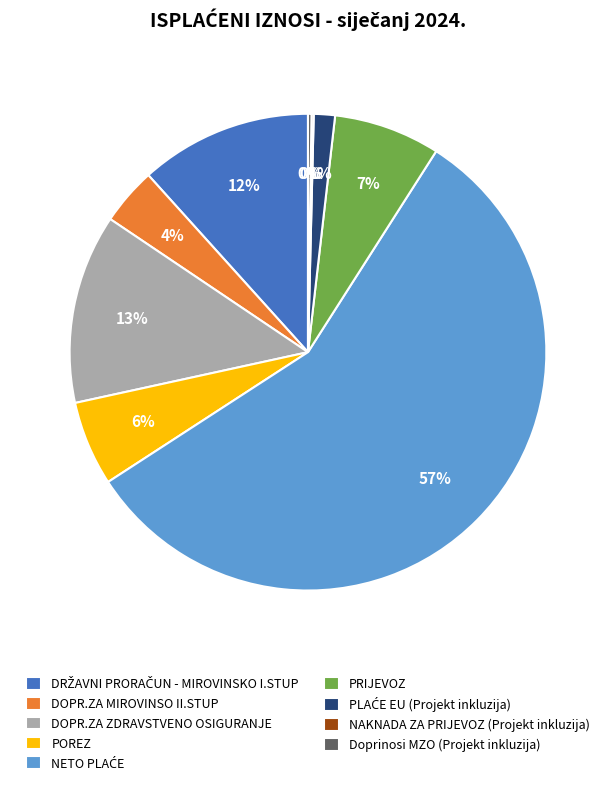

Combined, do PRIJEVOZ and POREZ account for over 50%?

No